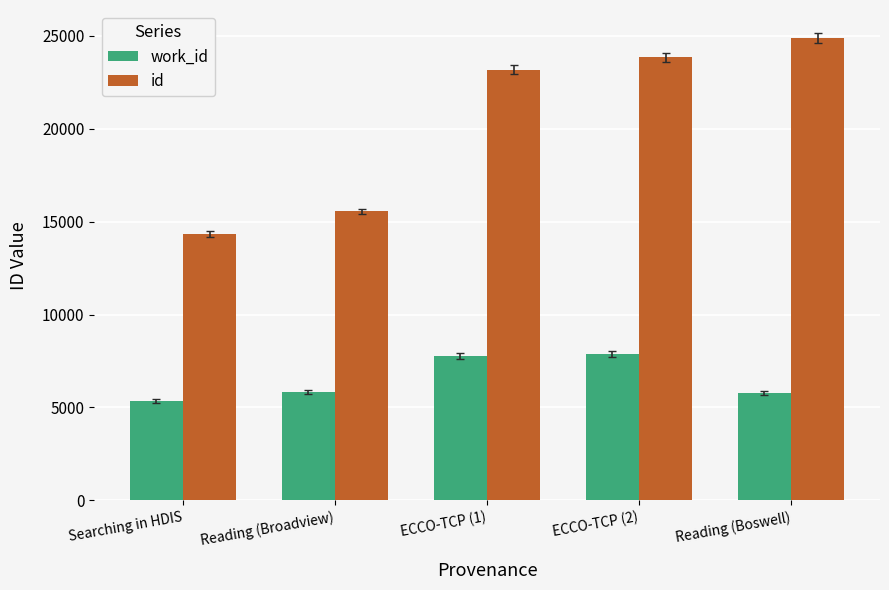

What is the label of the 2nd bar from the right?

ECCO-TCP (2)